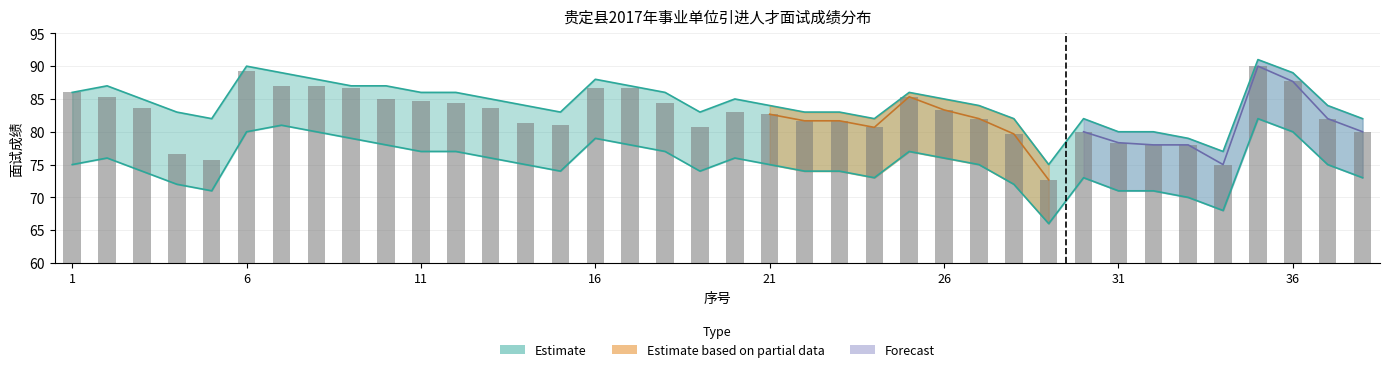

Reading left to right, extract all data points from this chart.

面试成绩: 86.0	85.3	83.7	76.7	75.7	89.3	87.0	87.0	86.7	85.0	84.7	84.3	83.7	81.3	81.0	86.7	86.7	84.3	80.7	83.0	82.7	81.7	81.7	80.7	85.3	83.3	82.0	79.7	72.7	80.0	78.3	78.0	78.0	75.0	90.0	87.7	82.0	80.0
最高分: 86.0	87.0	85.0	83.0	82.0	90.0	89.0	88.0	87.0	87.0	86.0	86.0	85.0	84.0	83.0	88.0	87.0	86.0	83.0	85.0	84.0	83.0	83.0	82.0	86.0	85.0	84.0	82.0	75.0	82.0	80.0	80.0	79.0	77.0	91.0	89.0	84.0	82.0
最低分: 75.0	76.0	74.0	72.0	71.0	80.0	81.0	80.0	79.0	78.0	77.0	77.0	76.0	75.0	74.0	79.0	78.0	77.0	74.0	76.0	75.0	74.0	74.0	73.0	77.0	76.0	75.0	72.0	66.0	73.0	71.0	71.0	70.0	68.0	82.0	80.0	75.0	73.0